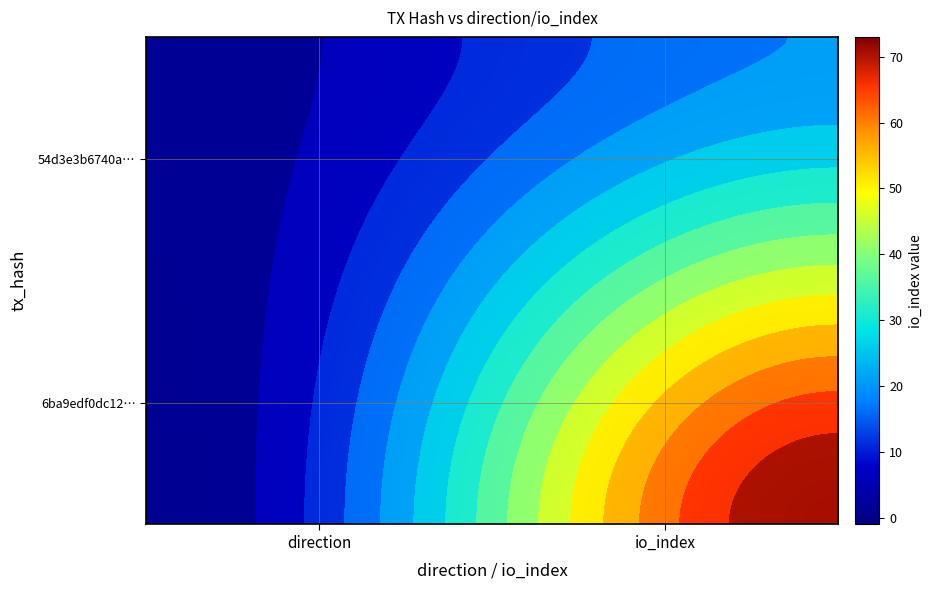

Reading left to right, list all the values displayed in this chart.

6ba9edf0dc12c1494278174489c18d69eca1609: 0=-1	1=73
54d3e3b6740ab22e0d567d51a577bbad76423e0: 0=1	1=19